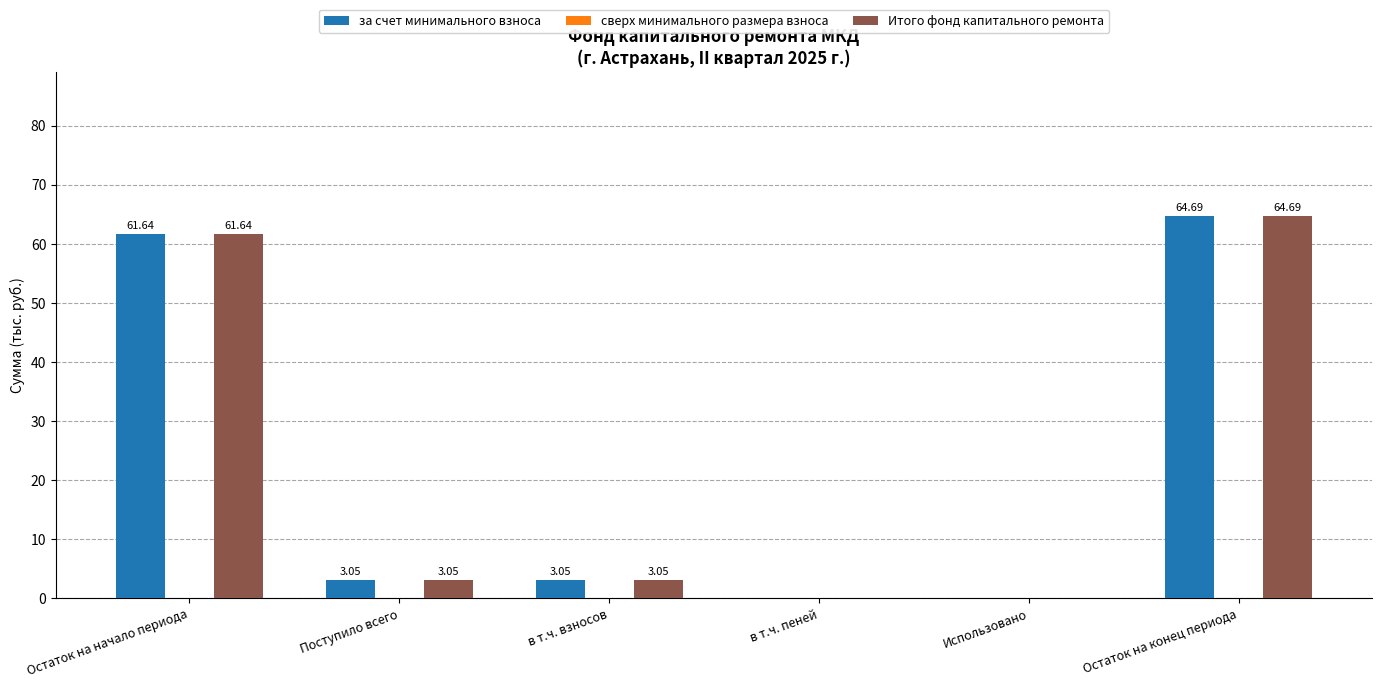

What is the total value across all series at в т.ч. взносов?

6.1